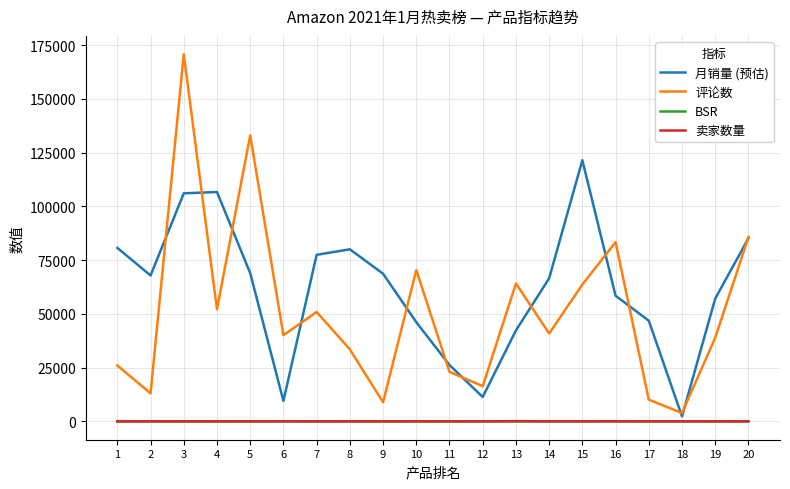

What is the greatest value displayed?

170797